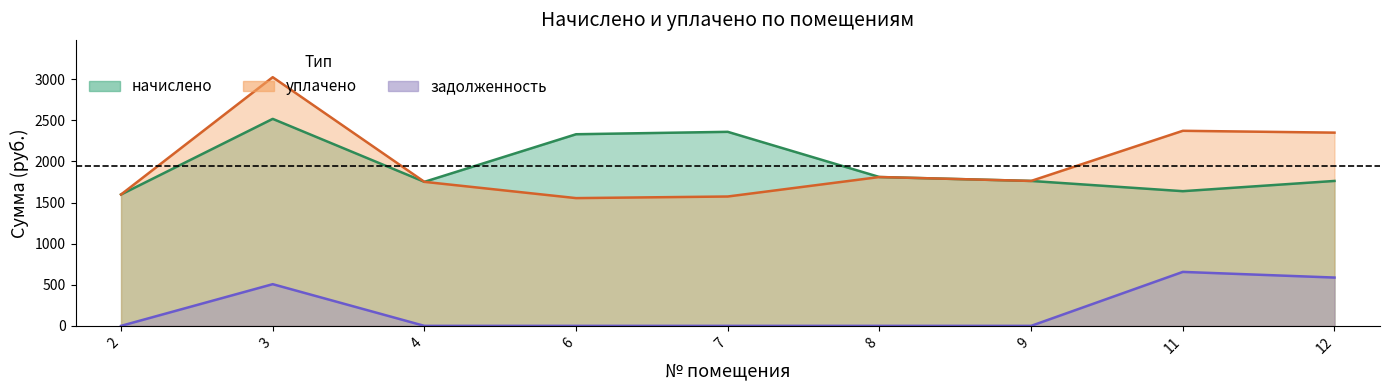

Where is задолженность nearest to the value 328?

3